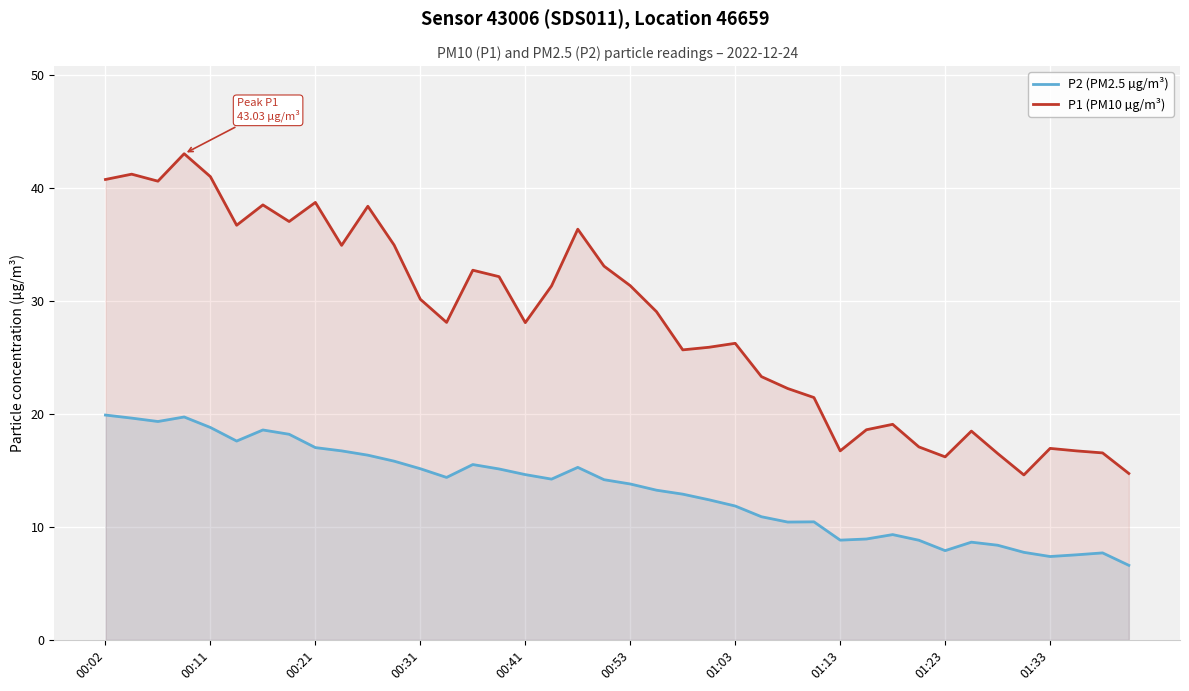

Rank the series at 01:23 from lowest to highest value.

P2 (PM2.5 µg/m³), P1 (PM10 µg/m³)